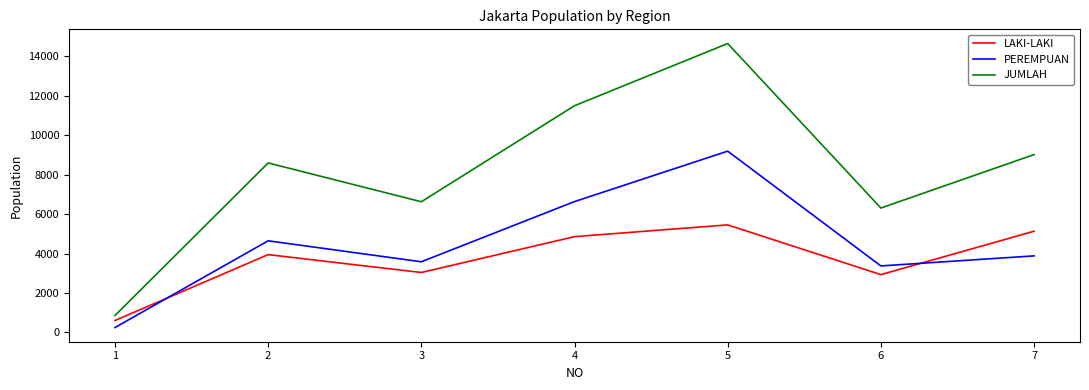

What is the difference between the highest and lowest values at 2?

4645